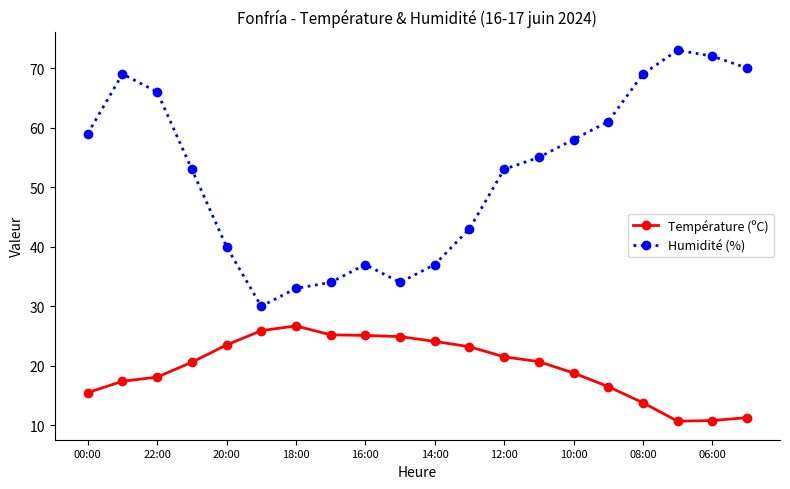

How many data points does each series have?

20